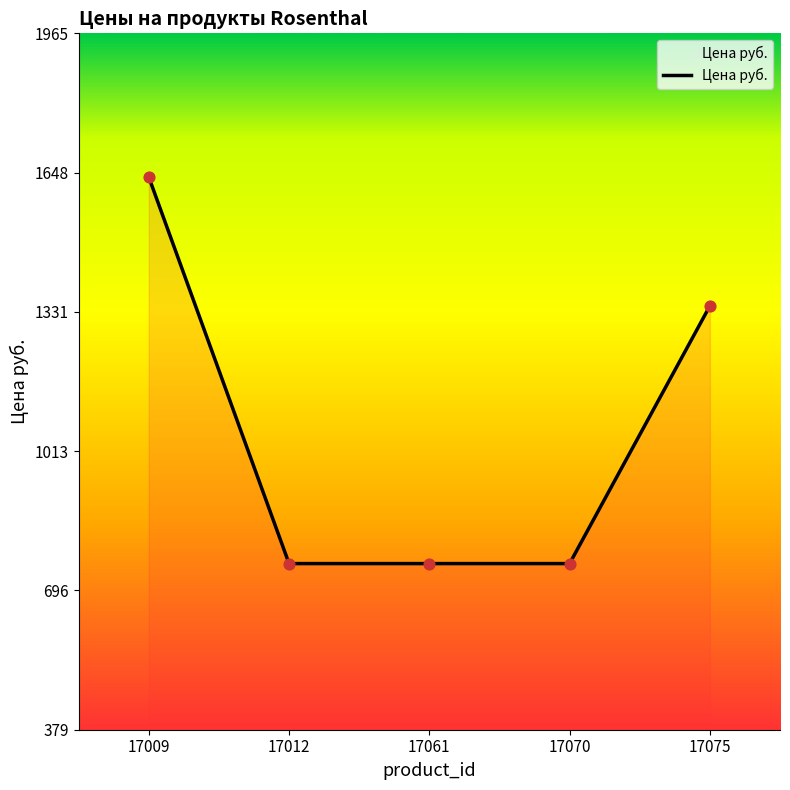

Between 17061 and 17075, which is larger?

17075